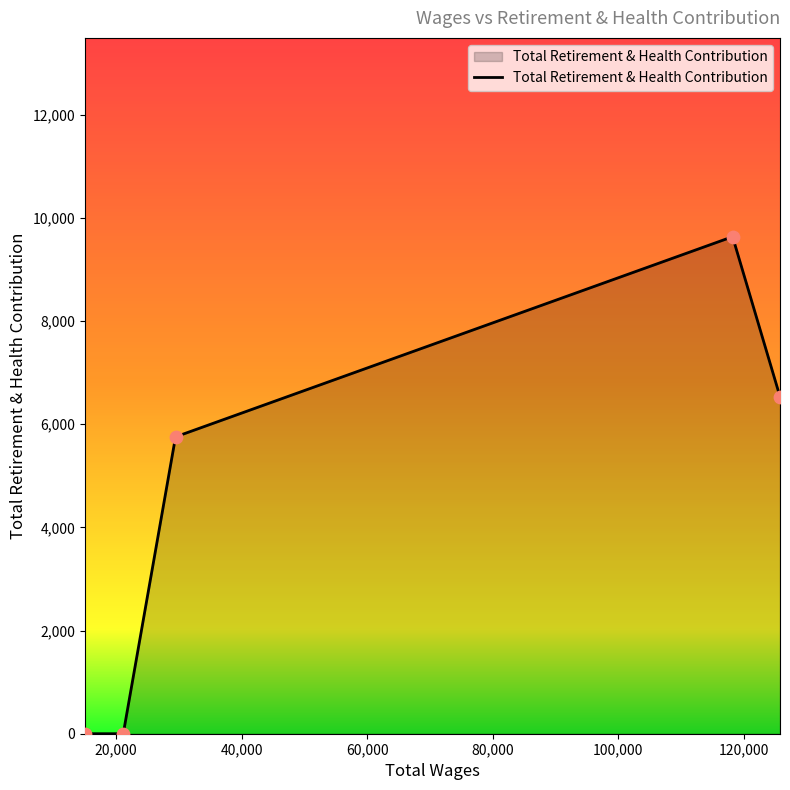

What is the maximum value shown in the chart?

9633